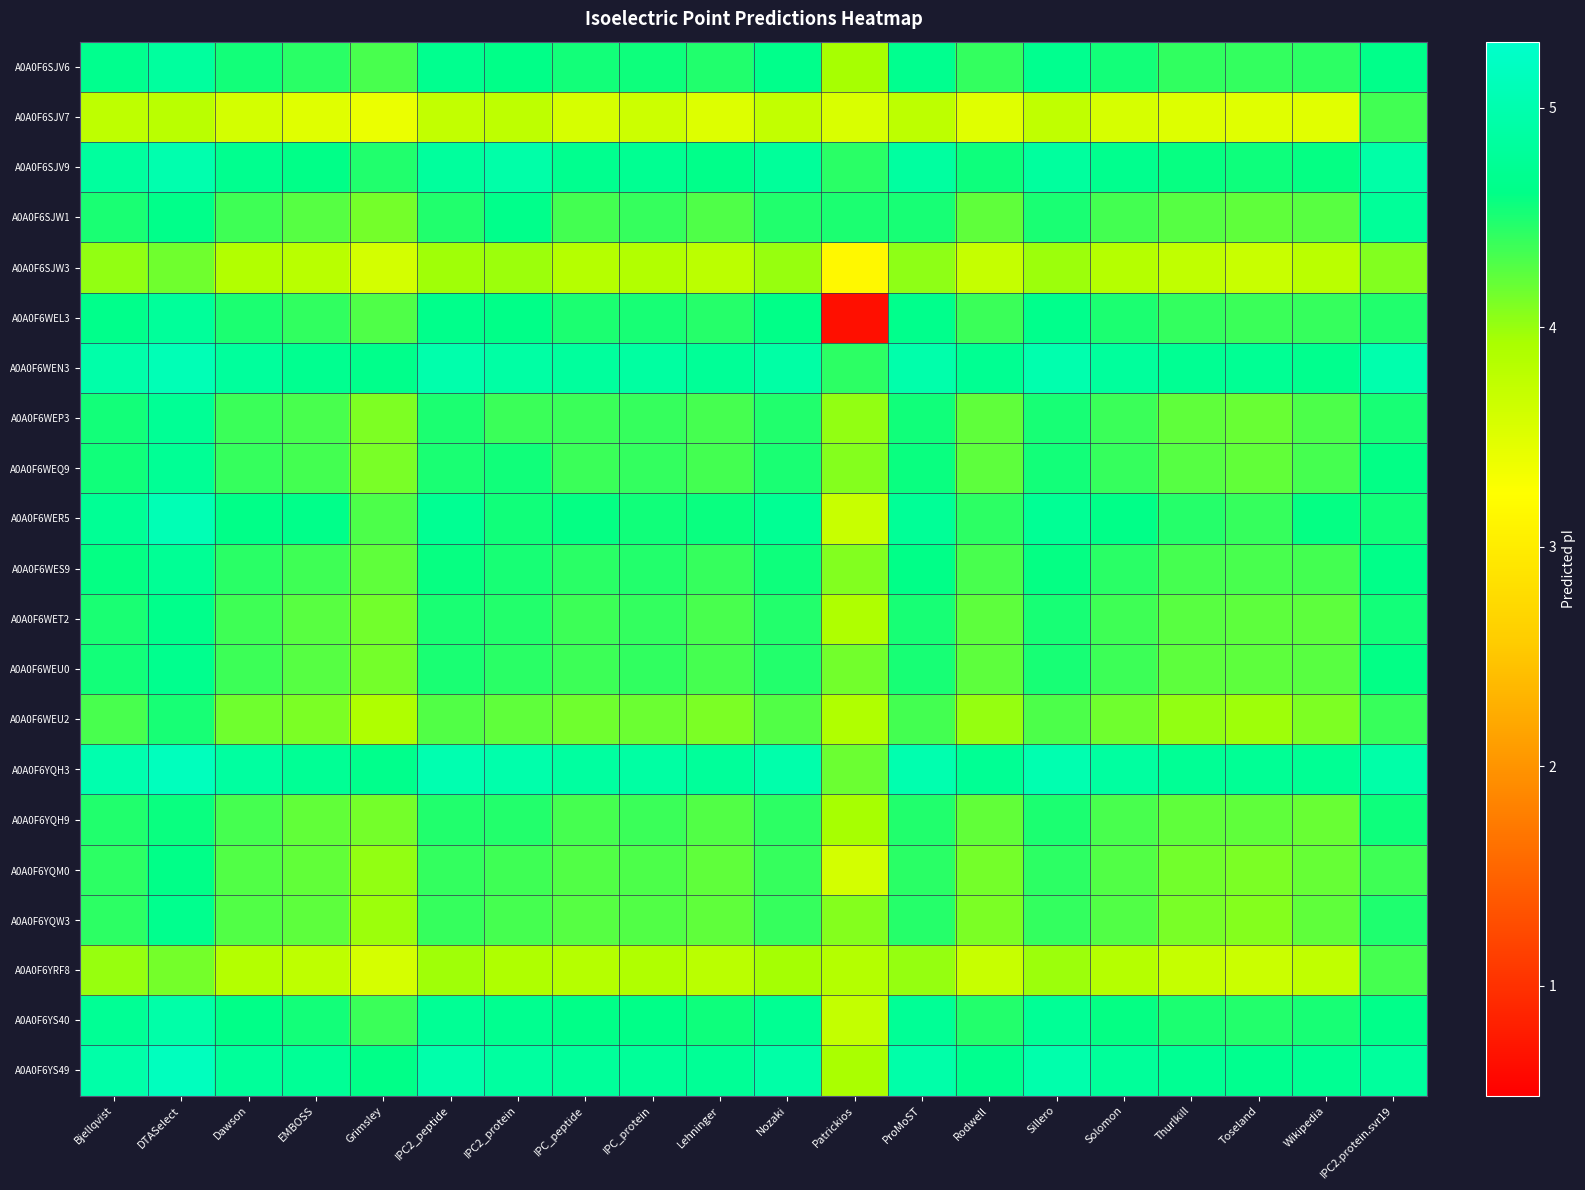

Which series changed the most between IPC_peptide and Sillero?

A0A0F6SJV7